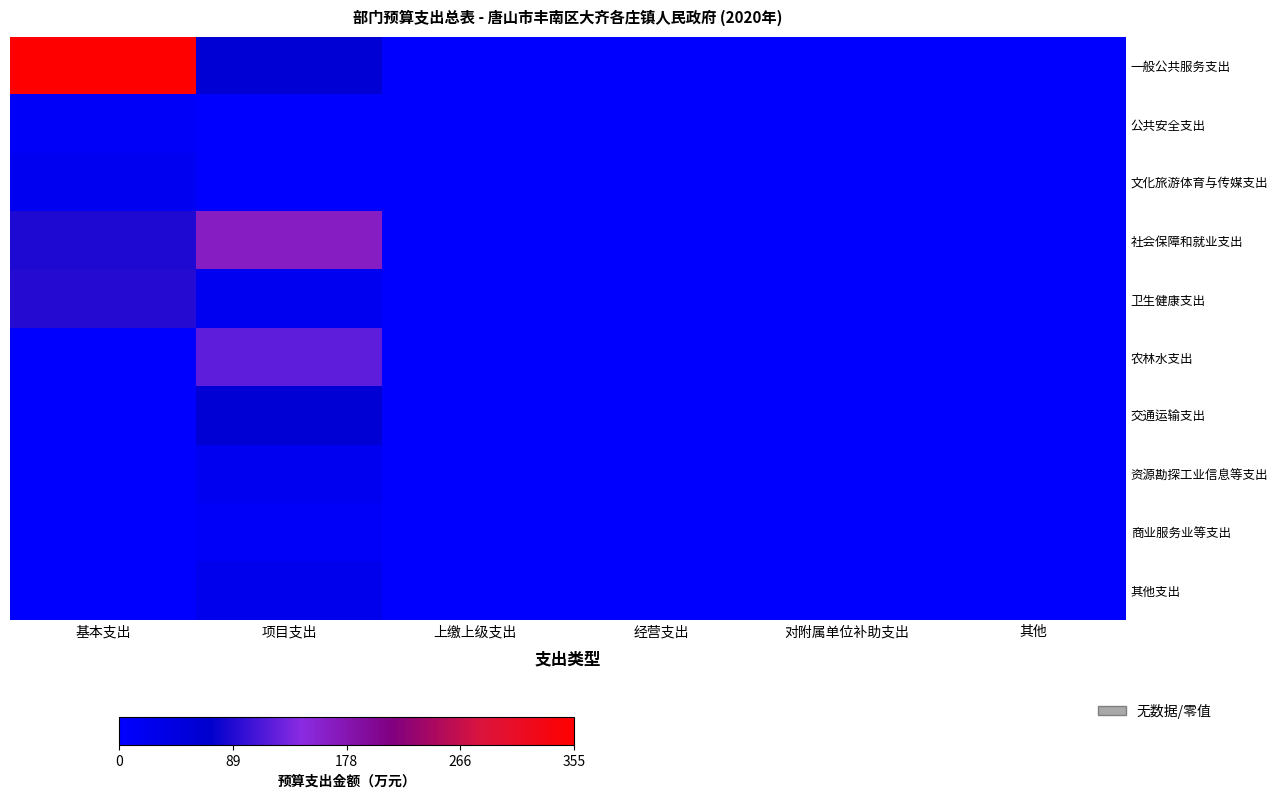

List the series in order of their peak value, lowest first.

公共安全支出, 商业服务业等支出, 资源勘探工业信息等支出, 文化旅游体育与传媒支出, 其他支出, 交通运输支出, 卫生健康支出, 农林水支出, 社会保障和就业支出, 一般公共服务支出